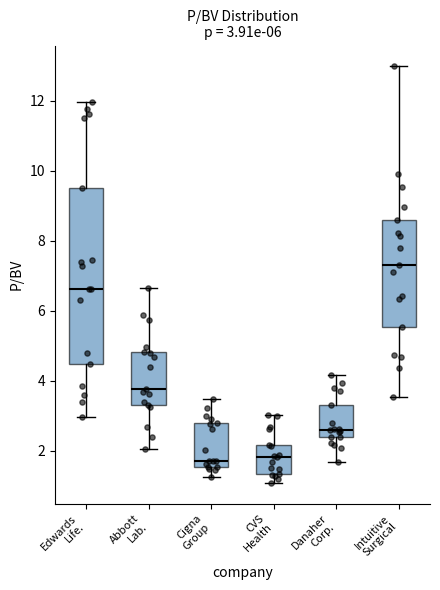

Which box's median line is the highest?

Intuitive Surgical